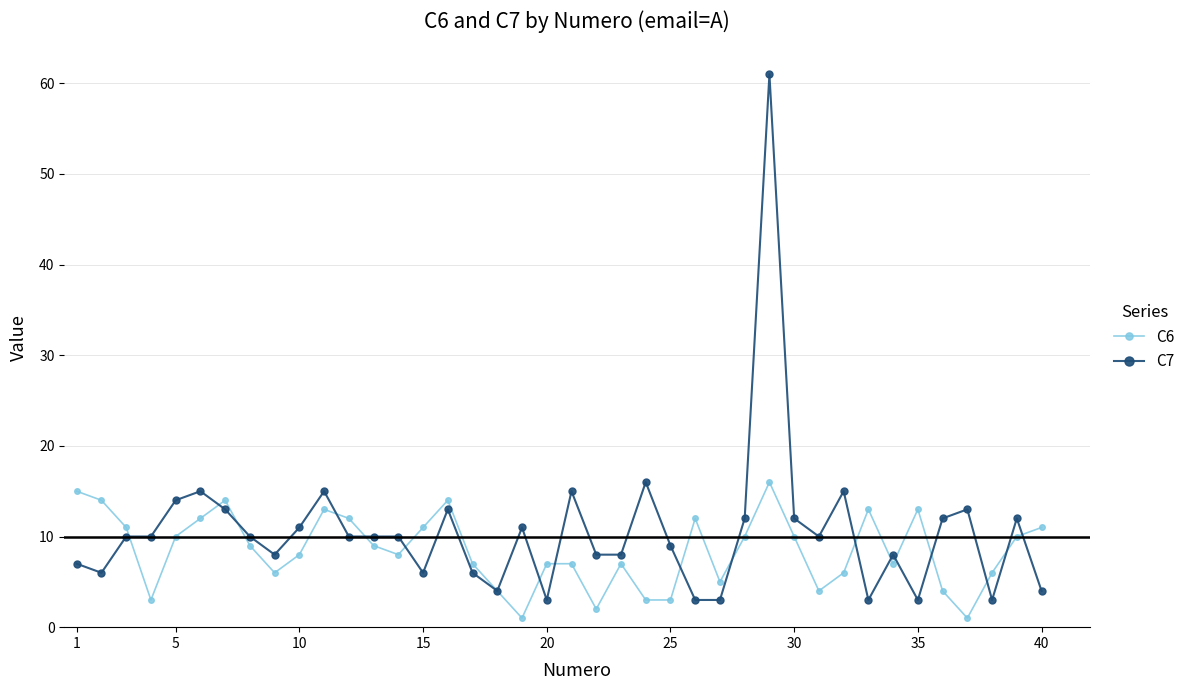

True or false: C6 has more than 0 points higher than both neighbors.

True